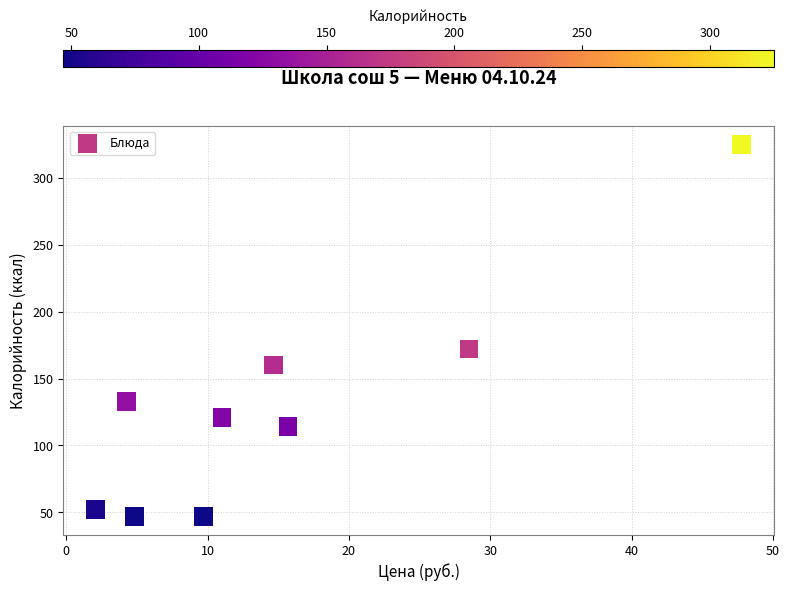

What is the range of Y values (max minus min)?

278